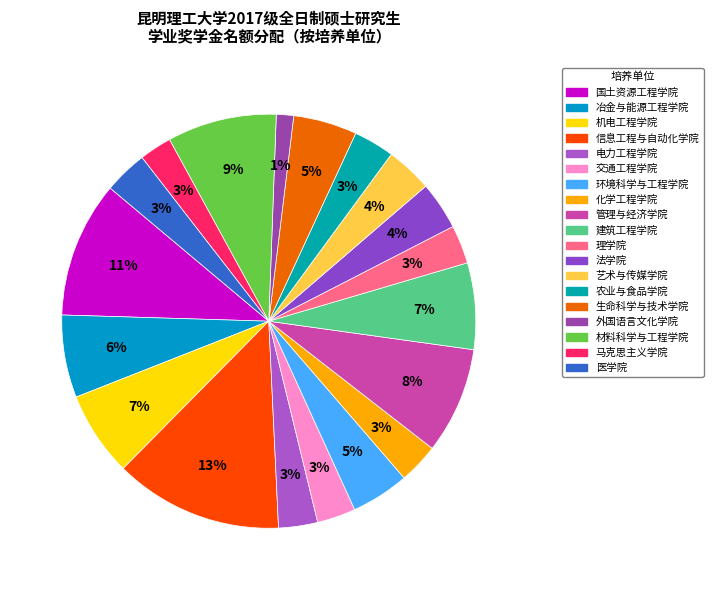

To the nearest percent, what is the combined percentage of 外国语言文化学院 and 农业与食品学院?

5%